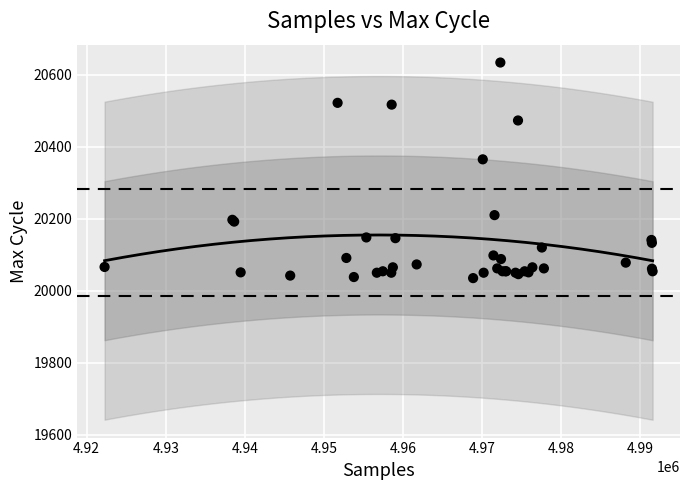

What Y value in the scatter plot is closest to 20334?

20365